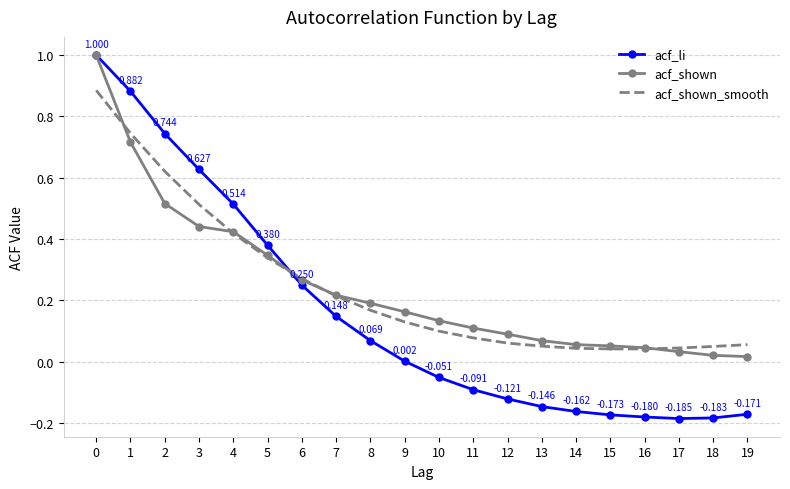

Is the value of acf_shown at 6 greater than the value of acf_li at 10?

Yes